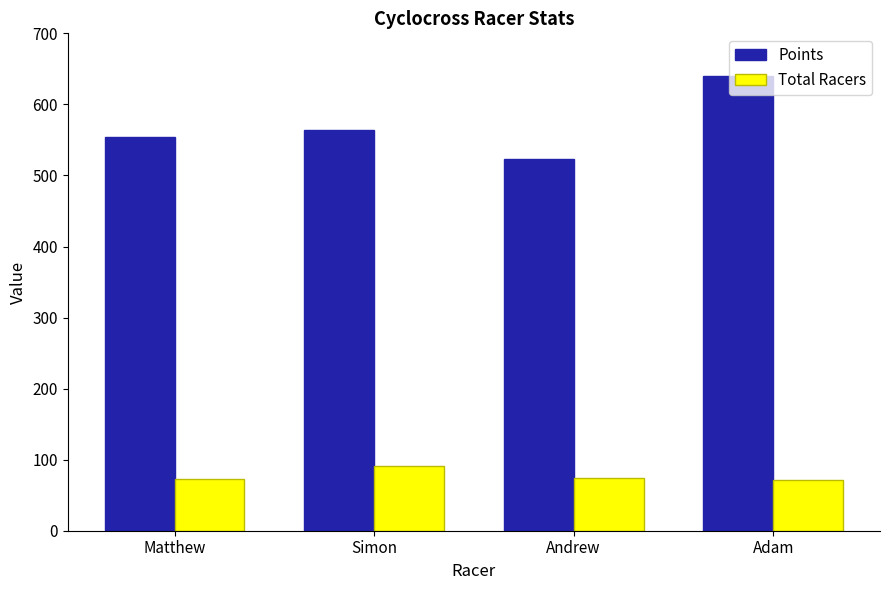

What is the greatest value displayed?

639.7